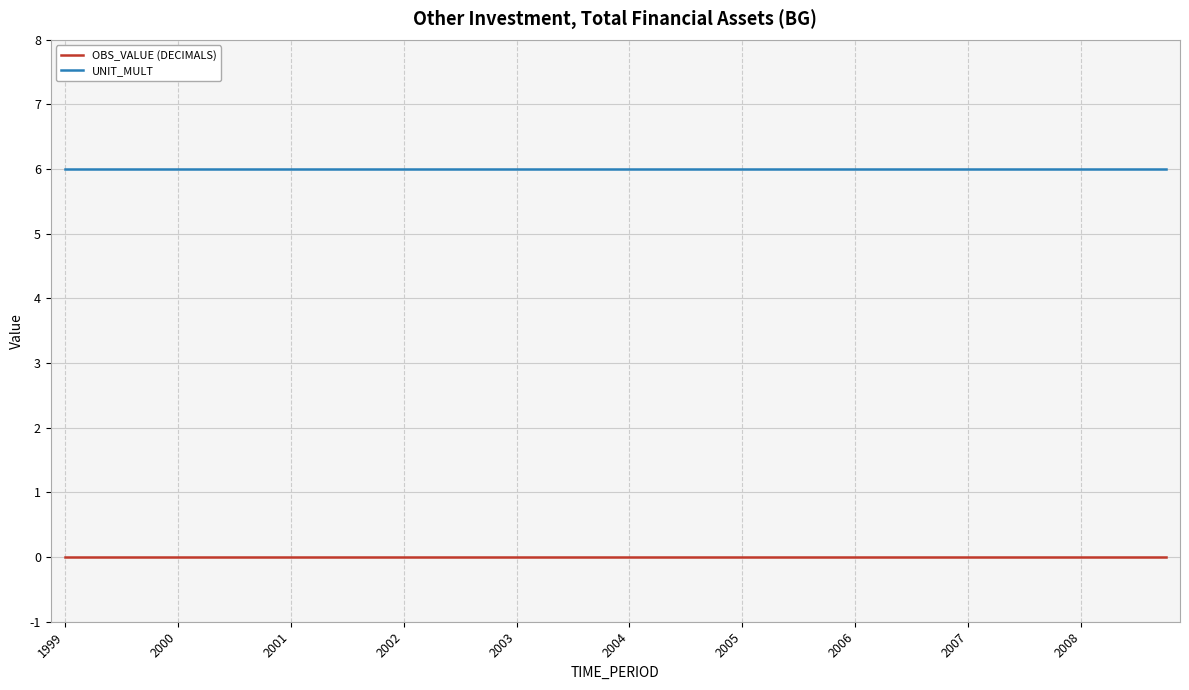

Which series has the largest total across all categories?

UNIT_MULT